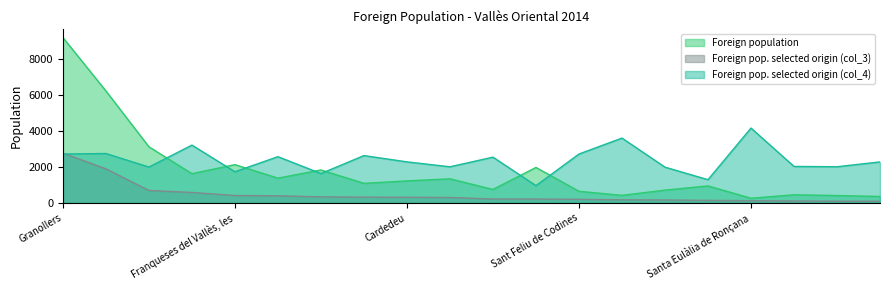

What is the difference between the maximum and minimum values in the Foreign pop. selected origin (col_3) series?

2681